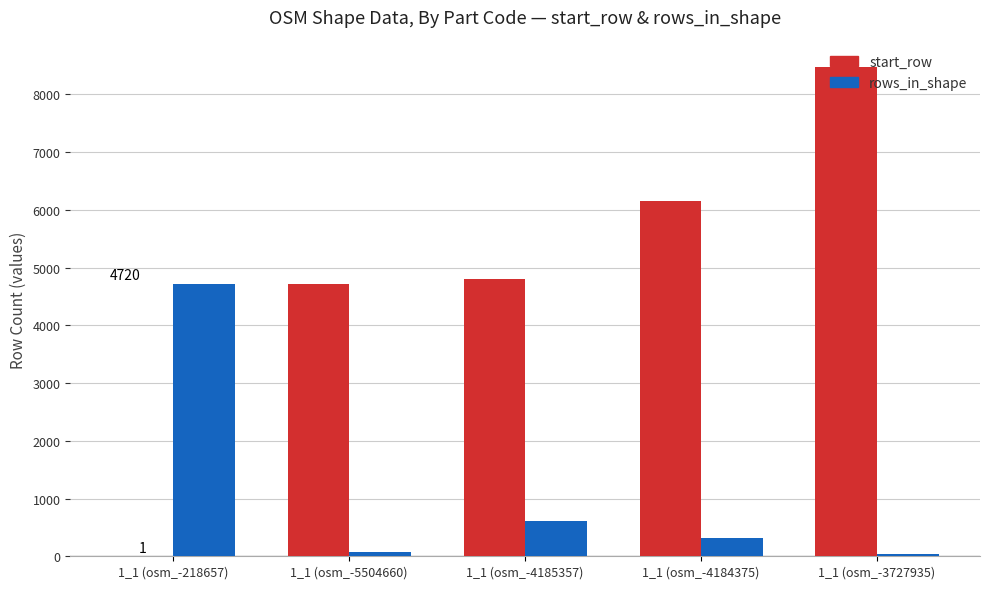

What is the sum of all rows_in_shape values?

5762